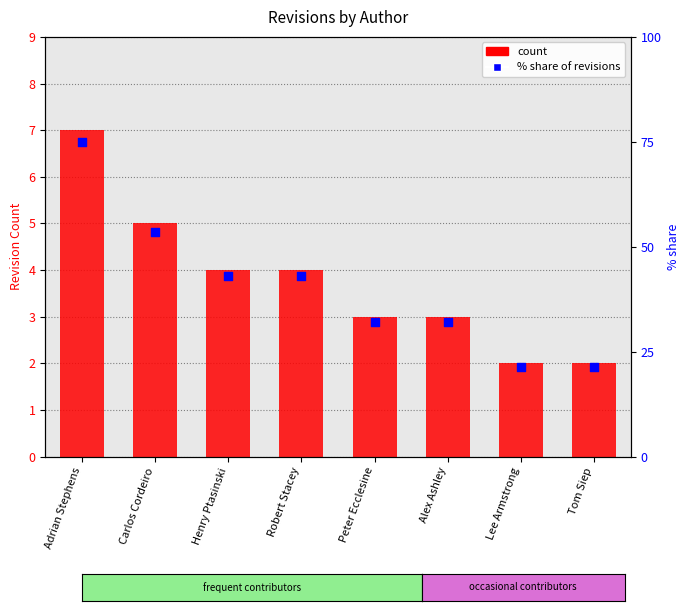

At which category is the sum across all series the highest?

Adrian Stephens